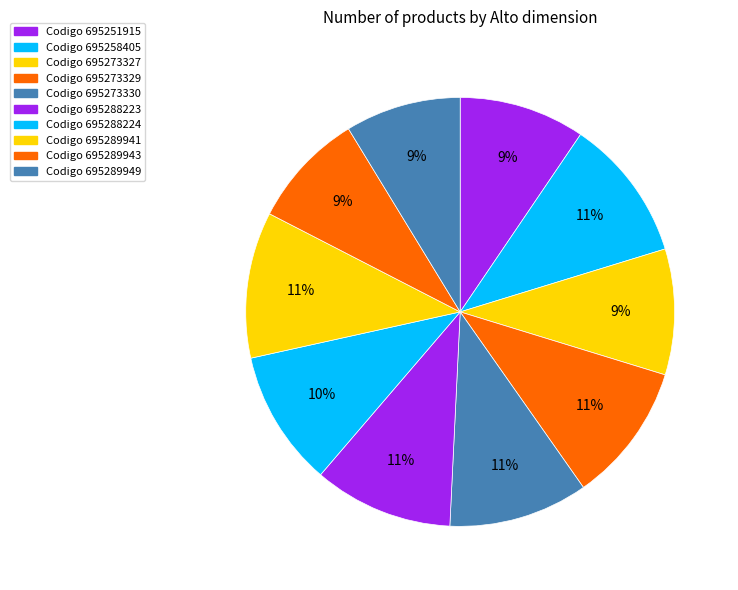

How many slices are in this pie chart?

10